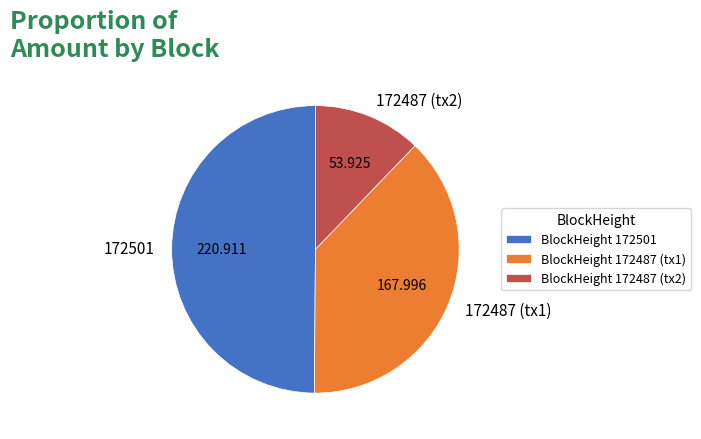

Does 172487 (tx2) represent more than half of the total?

No